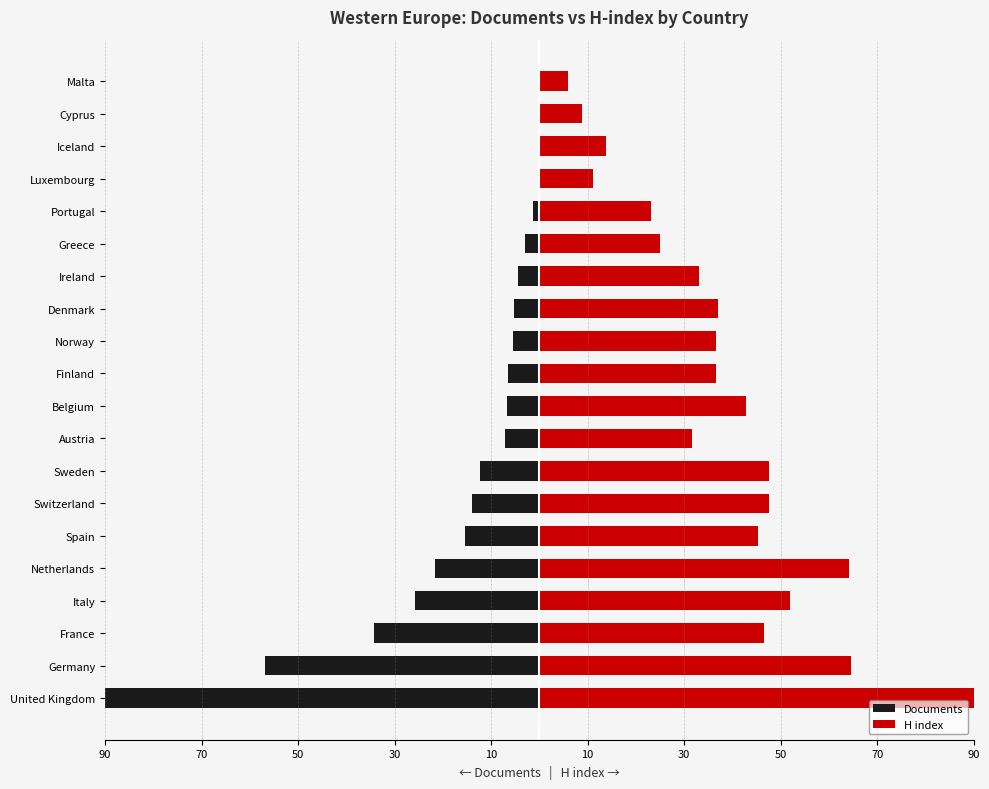

Reading left to right, what are all the values shown in this chart?

Documents: -90.0	-56.9	-34.2	-25.9	-21.5	-15.4	-14.0	-12.2	-7.2	-6.8	-6.4	-5.4	-5.3	-4.5	-2.9	-1.2	-0.3	-0.1	-0.1	-0.0
H index: 90.0	64.5	46.5	52.0	64.1	45.4	47.6	47.6	31.6	42.7	36.5	36.7	37.1	33.1	25.0	23.1	11.2	13.8	8.9	5.9